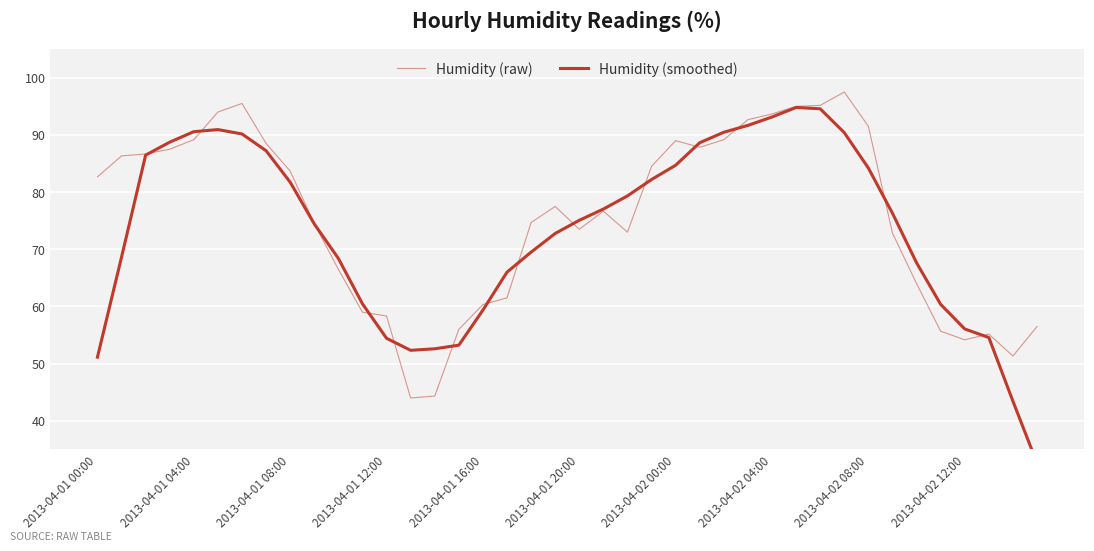

What is the greatest value displayed?

97.5